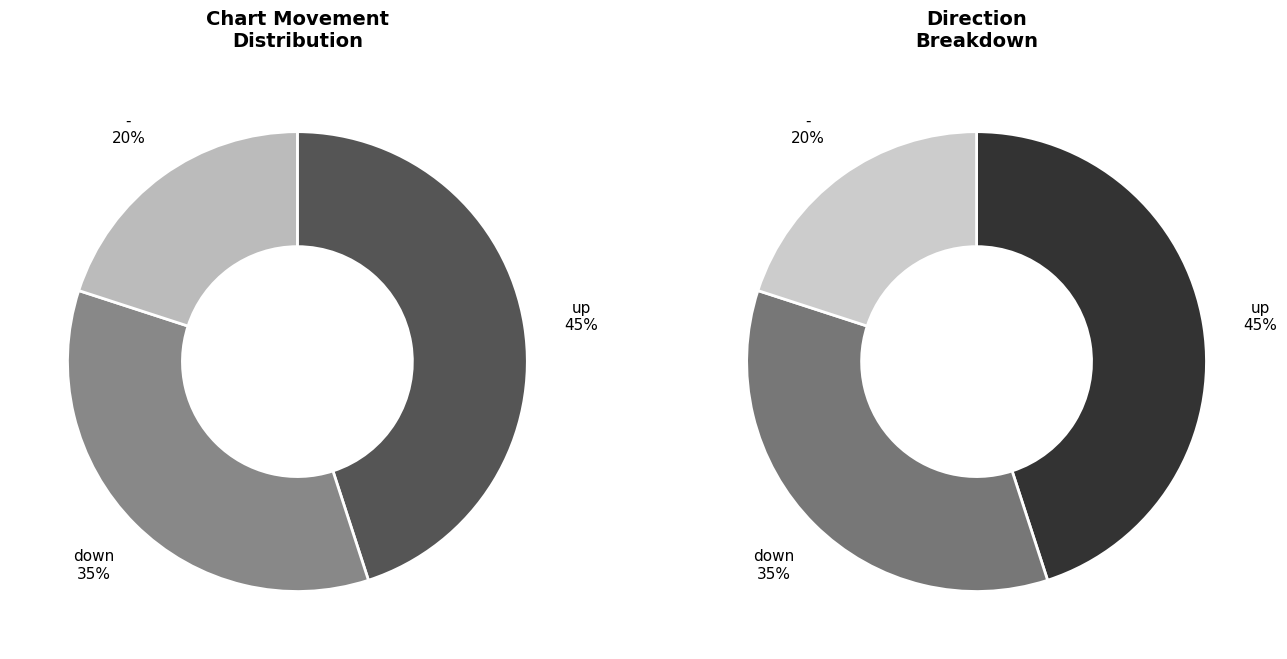

Between - and up, which is larger?

up